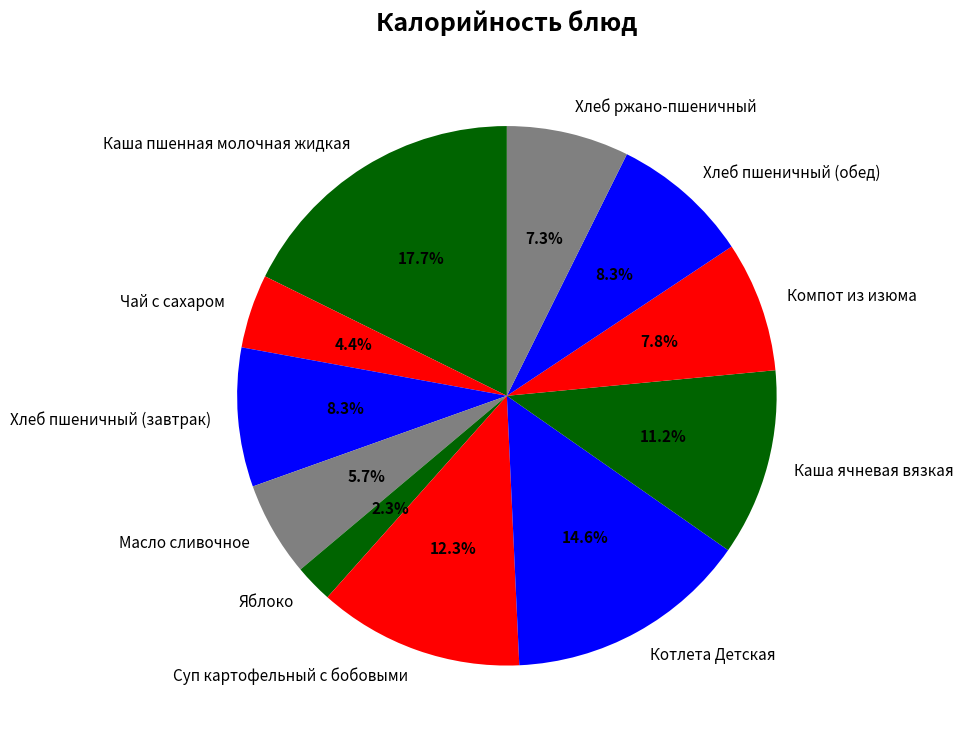

How many slices are in this pie chart?

11